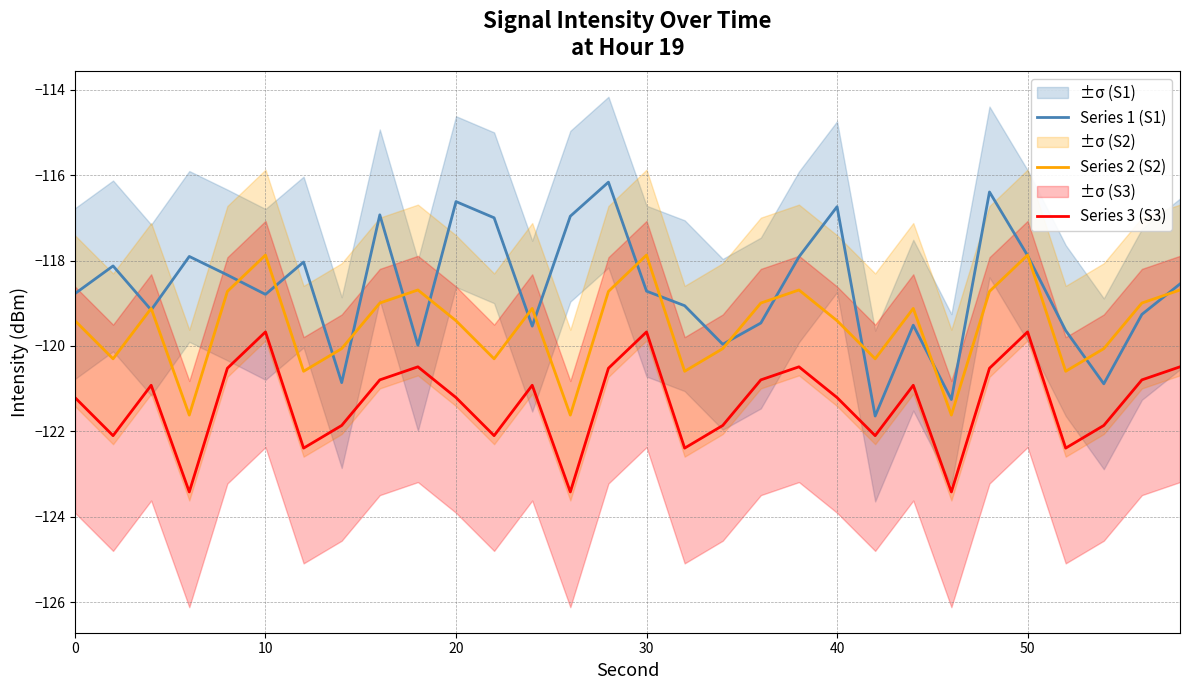

True or false: Series 2 (S2) has a value of -117.9 at 30.

True